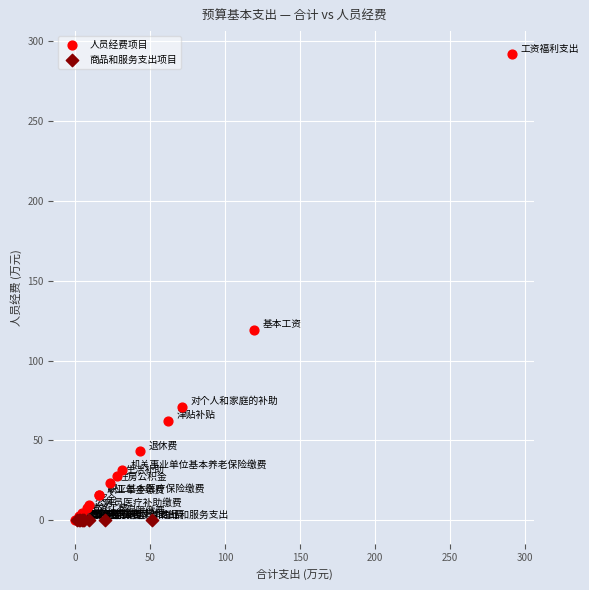

Which series reaches the maximum Y coordinate?

人员经费项目